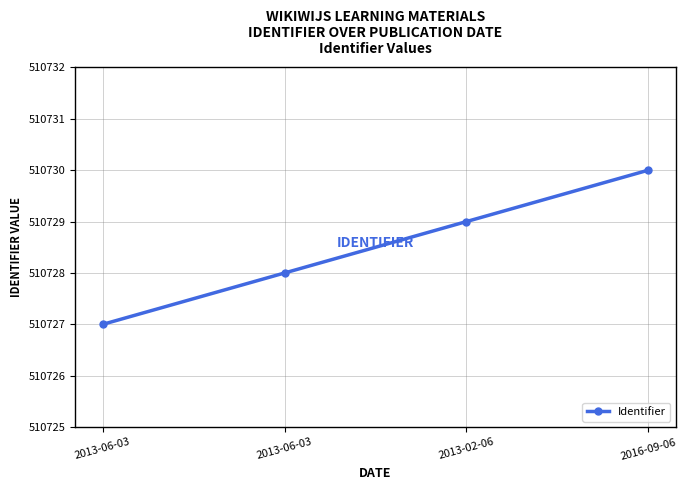

Which category has the lowest value across all series?

2013-06-03